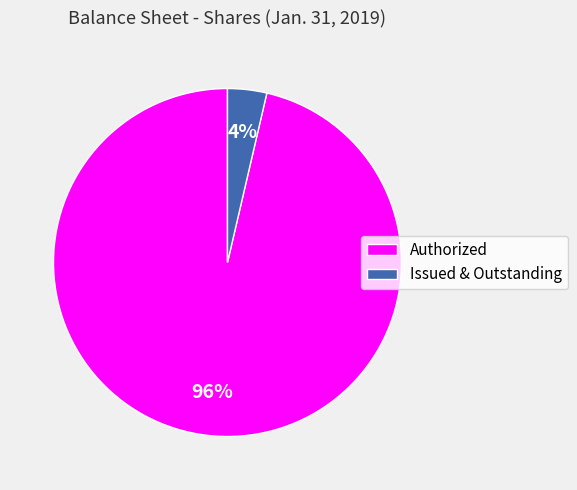

Do Issued & Outstanding and Authorized together represent more than half of the pie?

Yes